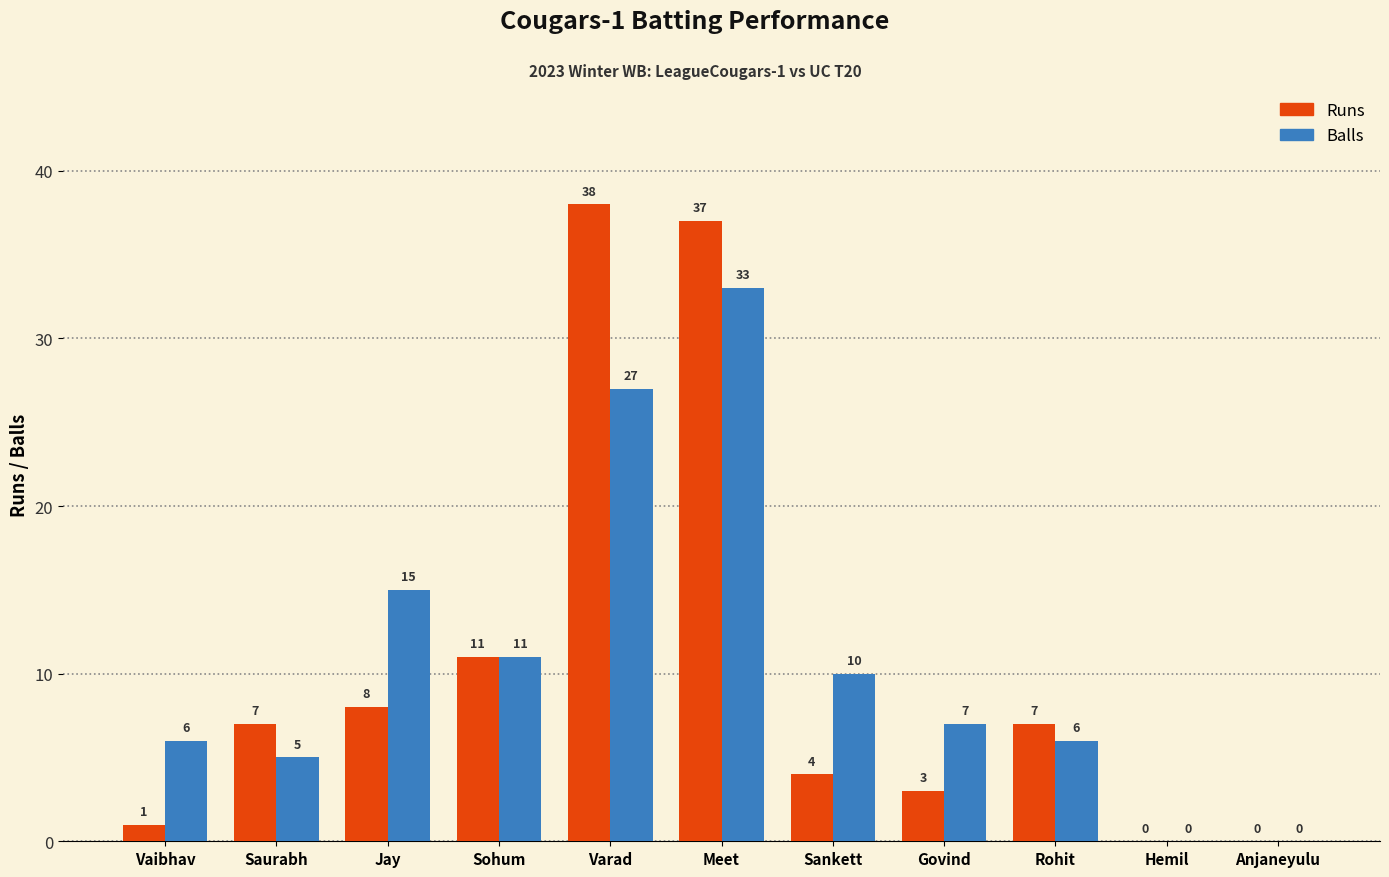

What are all the series names shown in the legend?

Runs, Balls